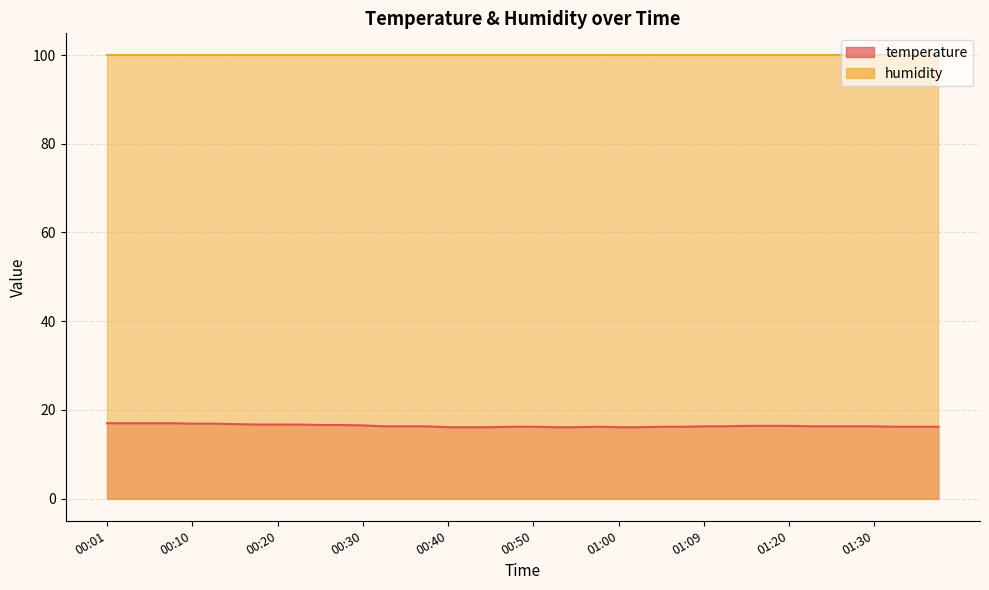

How many points are higher than both their immediate neighbors (excluding endpoints)?

1